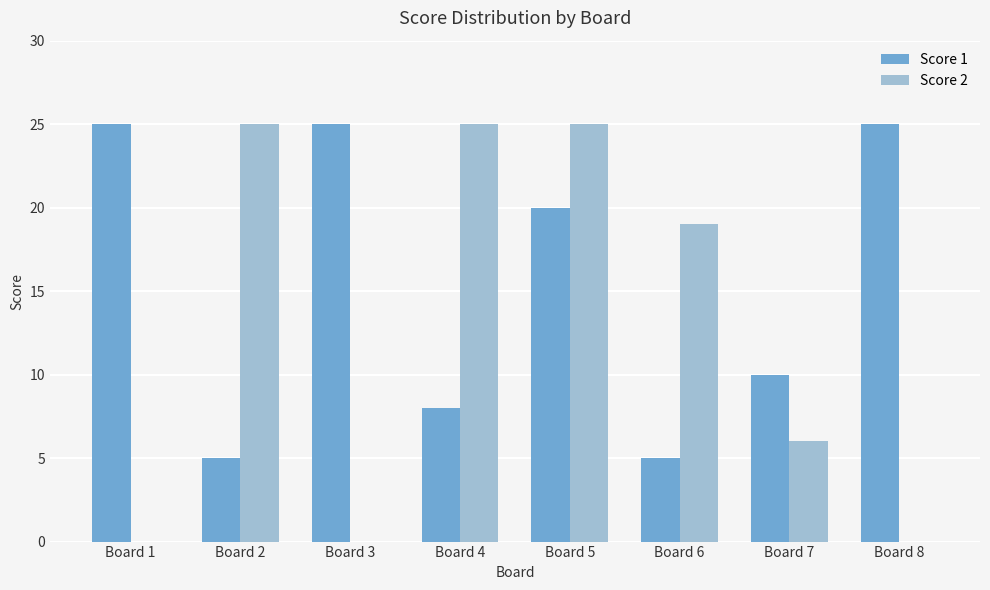

Is it true that Score 1 equals 10 at Board 7?

True